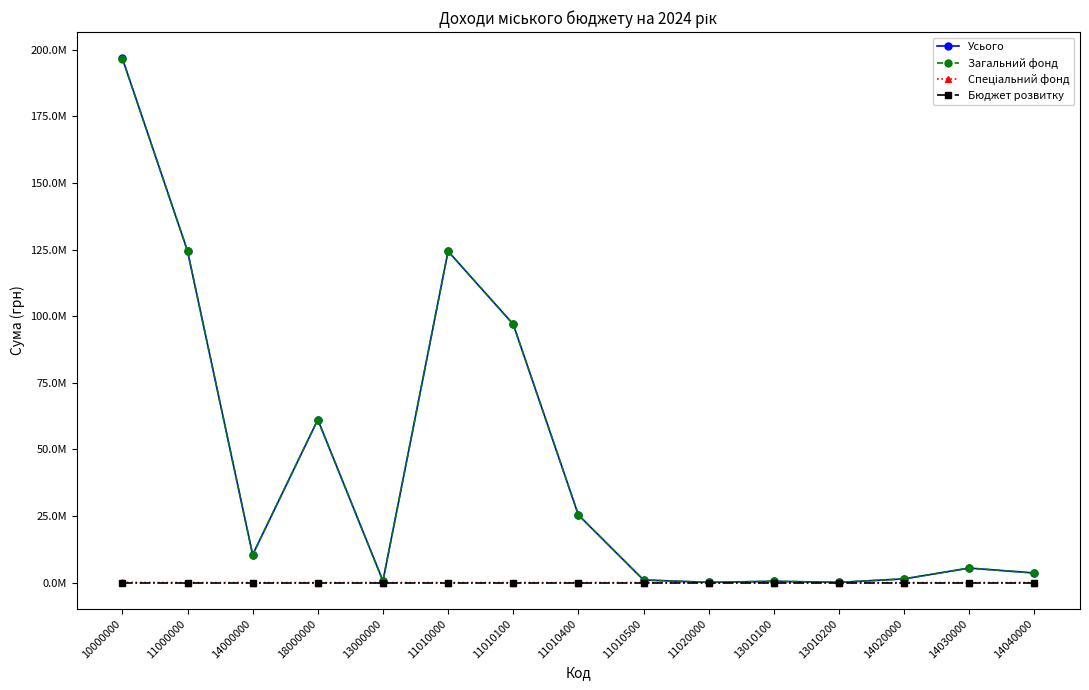

Does the chart display data point markers on the line(s)?

Yes